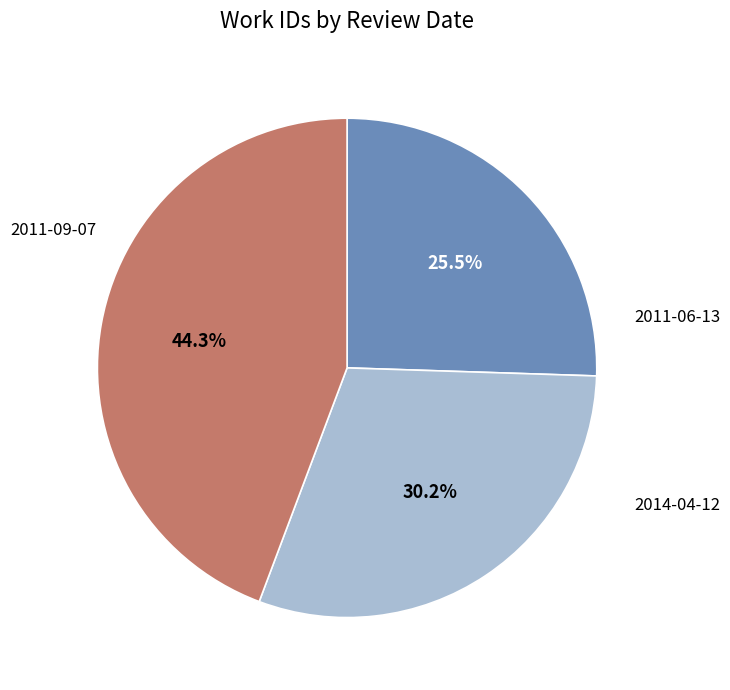

Does any single category account for the majority?

No